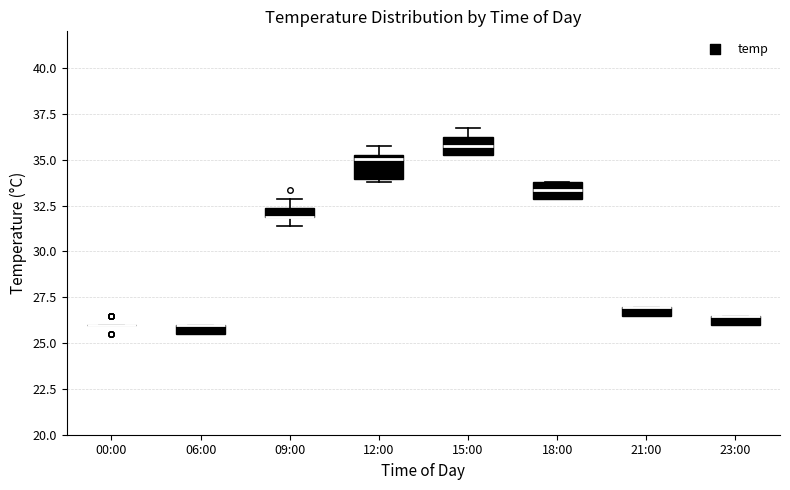

Where is the upper edge of the box for 09:00 on the y-axis? The values are not printed on the chart, so give them approximately, as read against the axis.

32.5